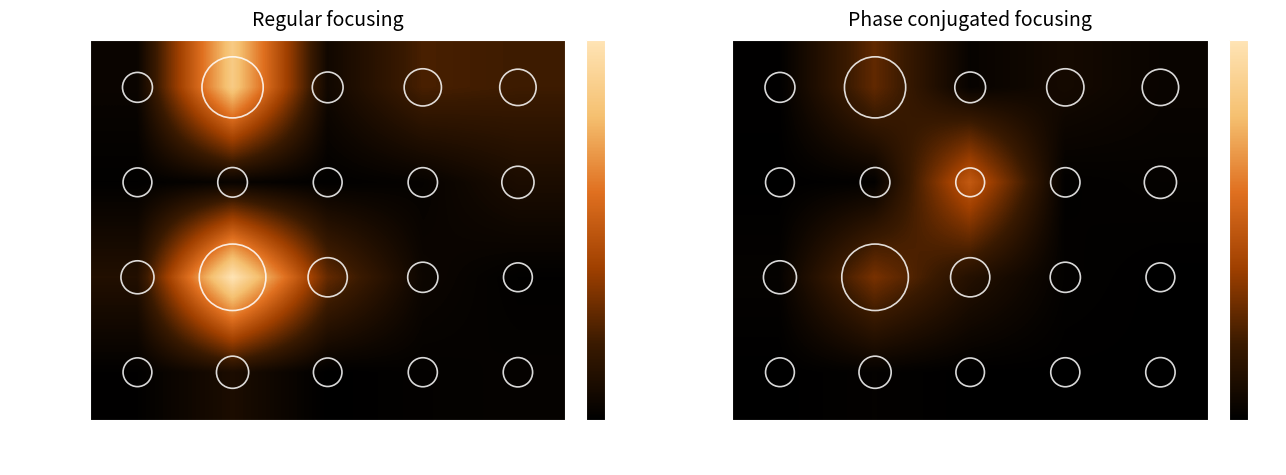

At how many categories does at least one series exceed 0?

5